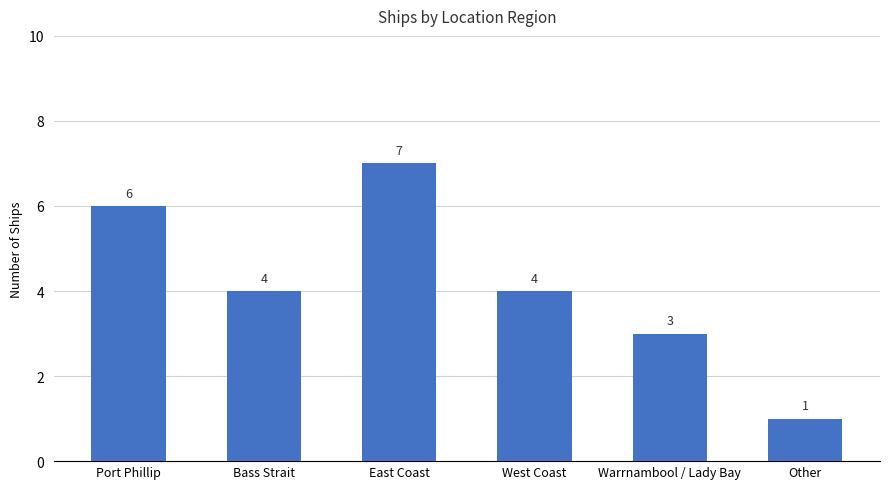

Reading right to left, extract all data points from this chart.

Other=1	Warrnambool / Lady Bay=3	West Coast=4	East Coast=7	Bass Strait=4	Port Phillip=6